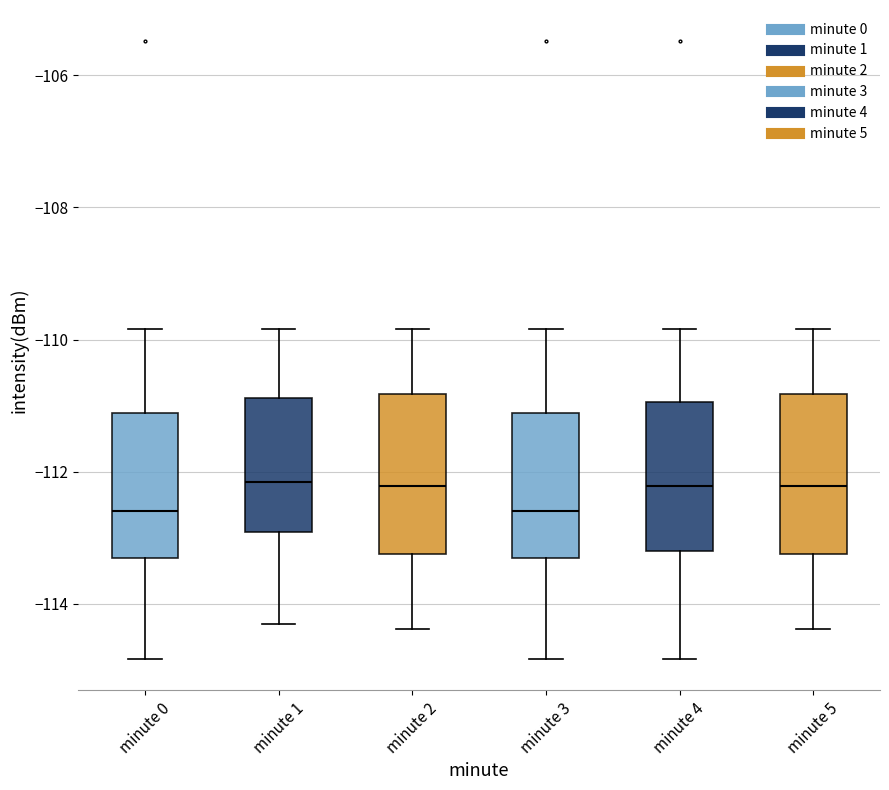

Reading left to right, read every box against the y-axis: the position of its median line, the range the box covers, and the ends of its whiskers. The values are not printed on the chart, so give them approximately, as read against the axis.

minute 0: median -112.6, box -113.4 to -111.2, whiskers -114.8 to -109.8
minute 1: median -112.2, box -113.0 to -110.8, whiskers -114.4 to -109.8
minute 2: median -112.2, box -113.2 to -110.8, whiskers -114.4 to -109.8
minute 3: median -112.6, box -113.4 to -111.2, whiskers -114.8 to -109.8
minute 4: median -112.2, box -113.2 to -111.0, whiskers -114.8 to -109.8
minute 5: median -112.2, box -113.2 to -110.8, whiskers -114.4 to -109.8